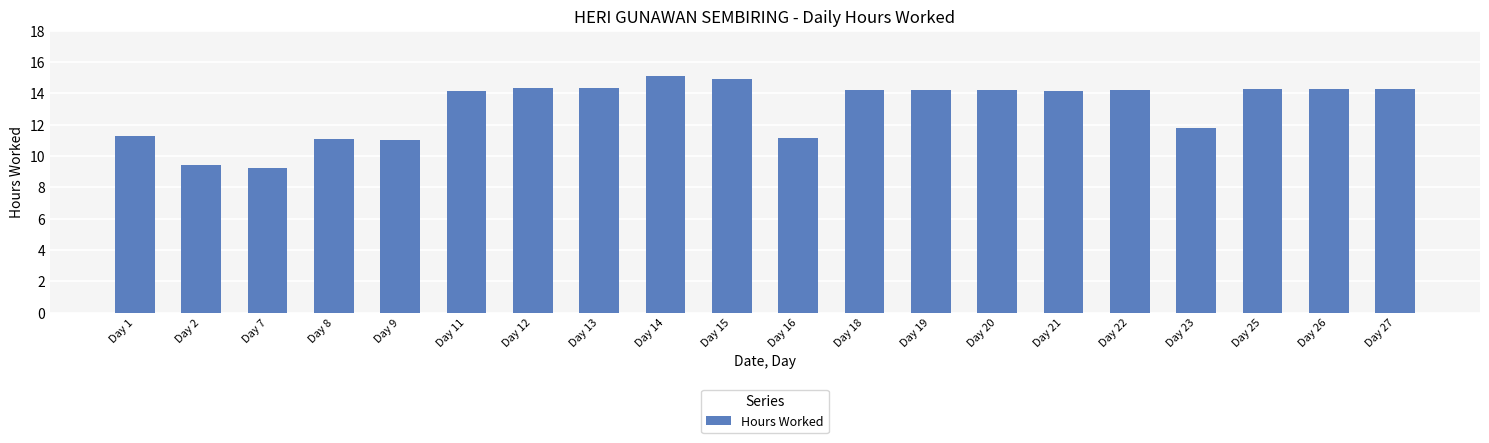

The value at Day 27 is 14.3. True or false?

True